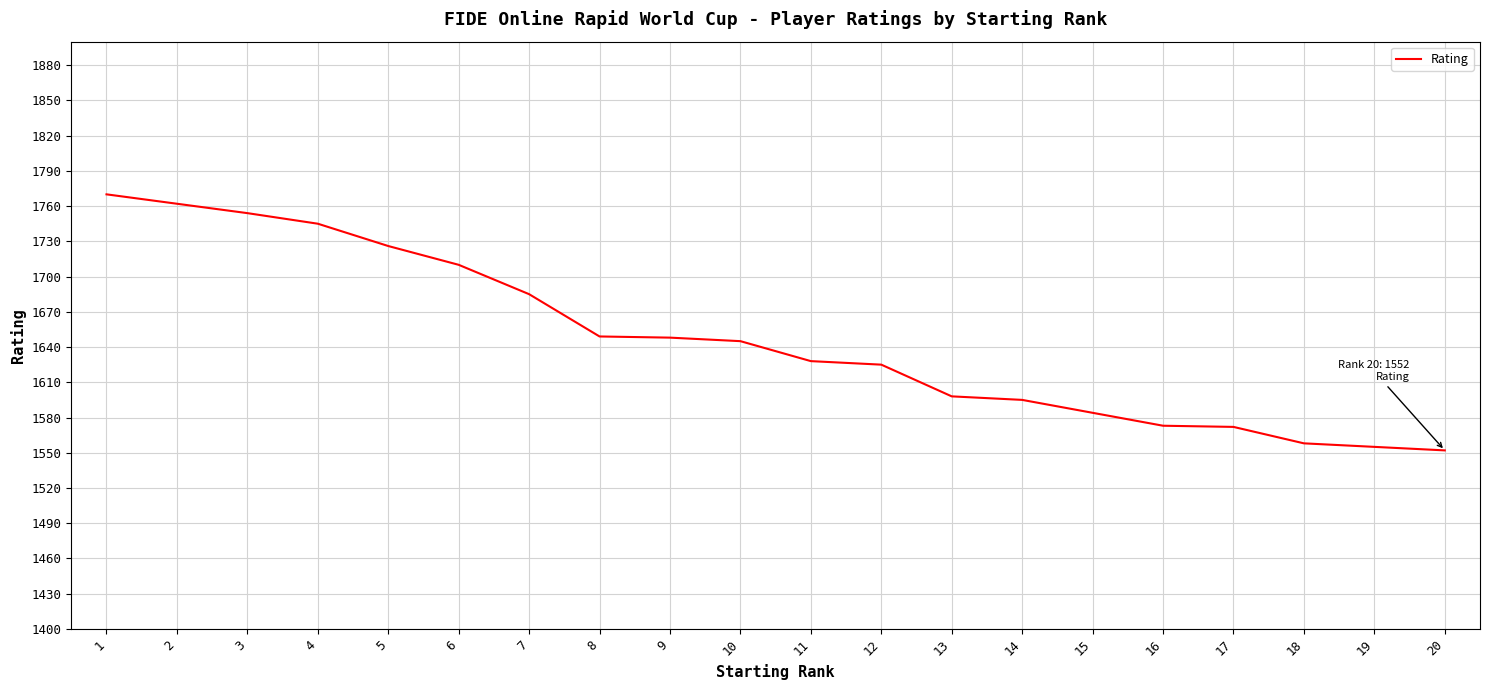

What value does the data have at 19, to the nearest 50?

1550